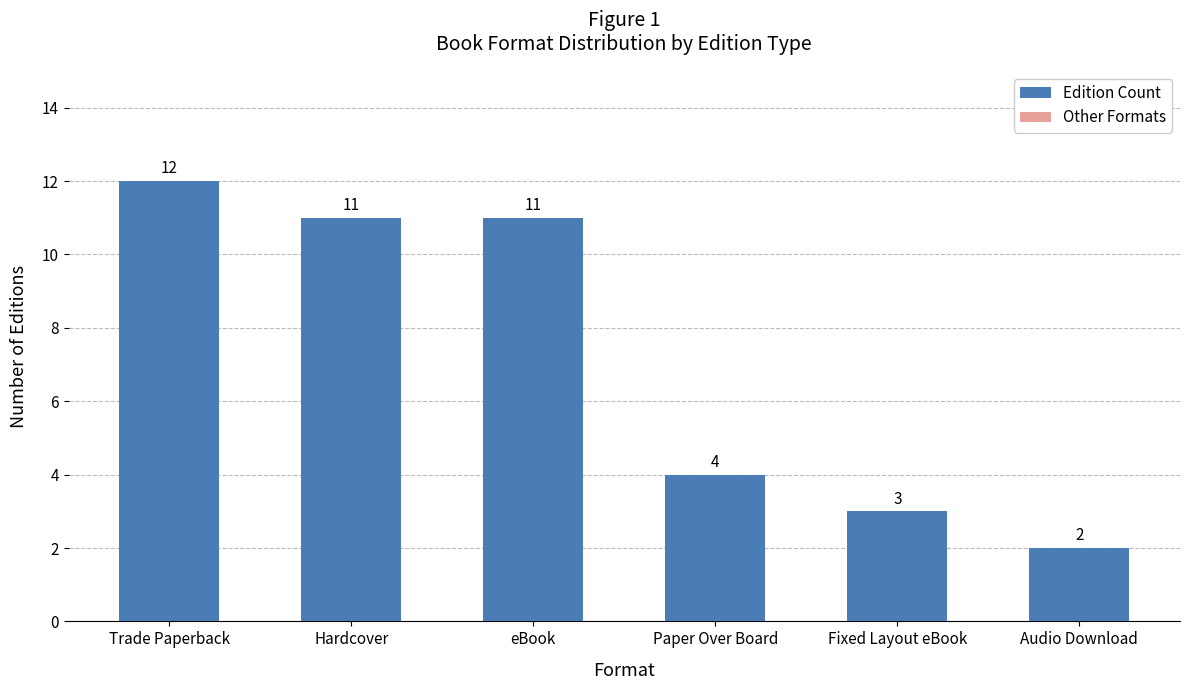

What is the approximate value at Paper Over Board?

4